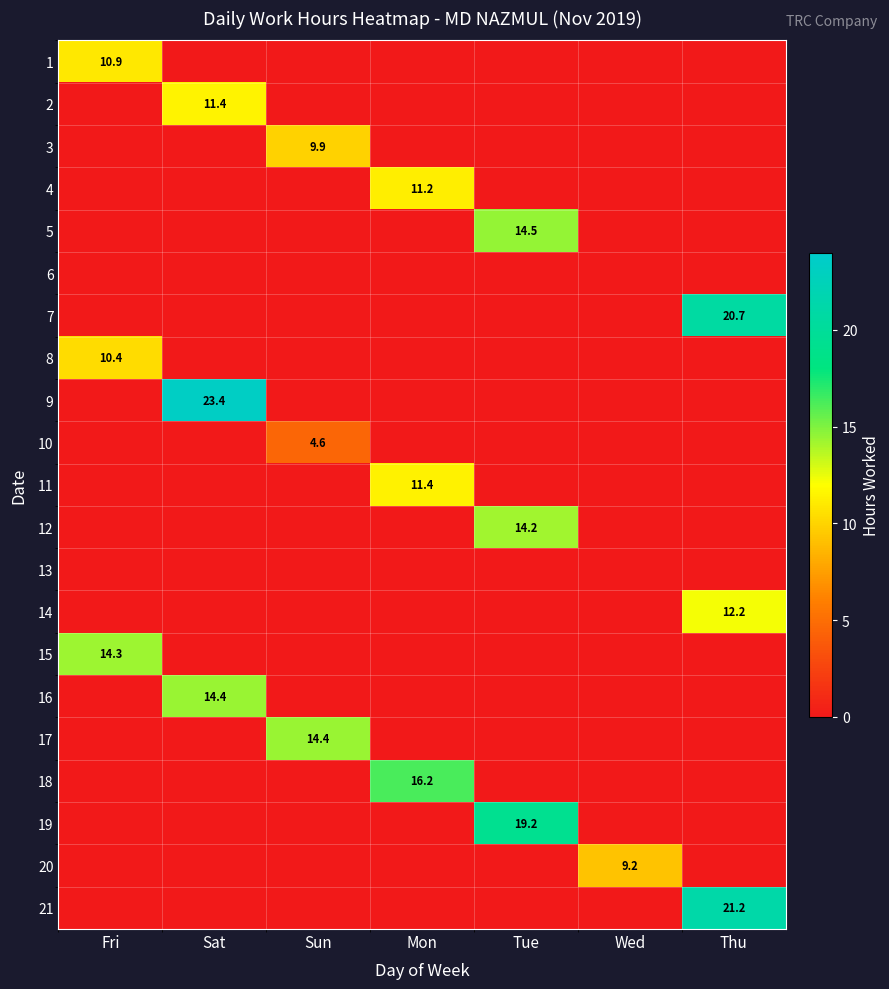

The 19 series shows 26.9 at Tue. True or false?

False